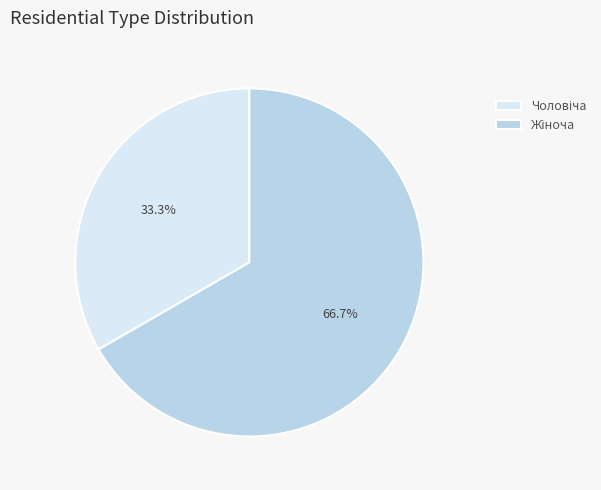

Is there a majority slice in this chart?

Yes